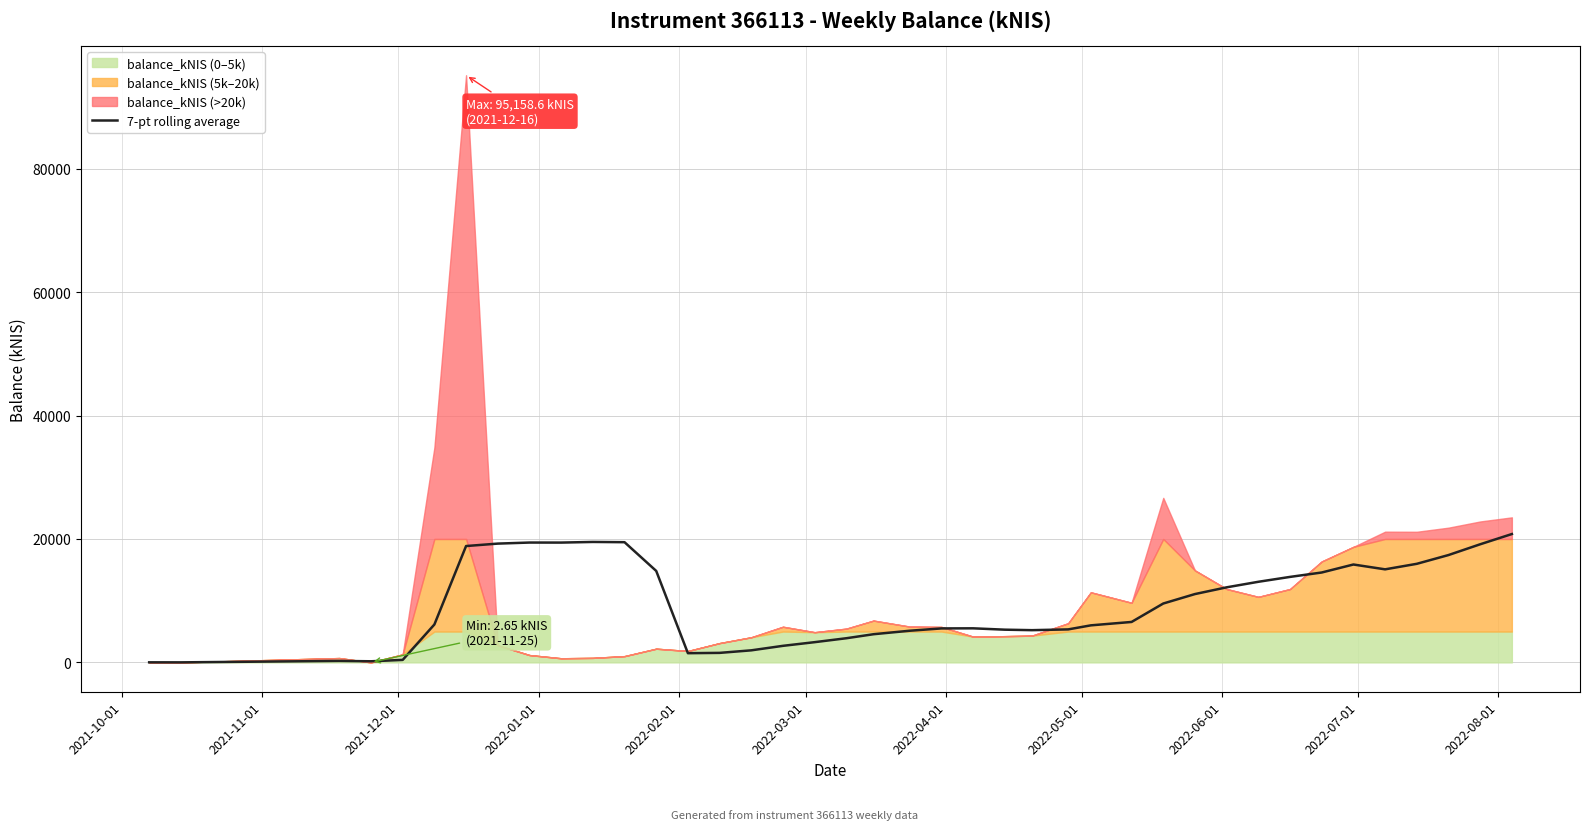

What is the highest value of the 7-pt rolling average series?

20801.0